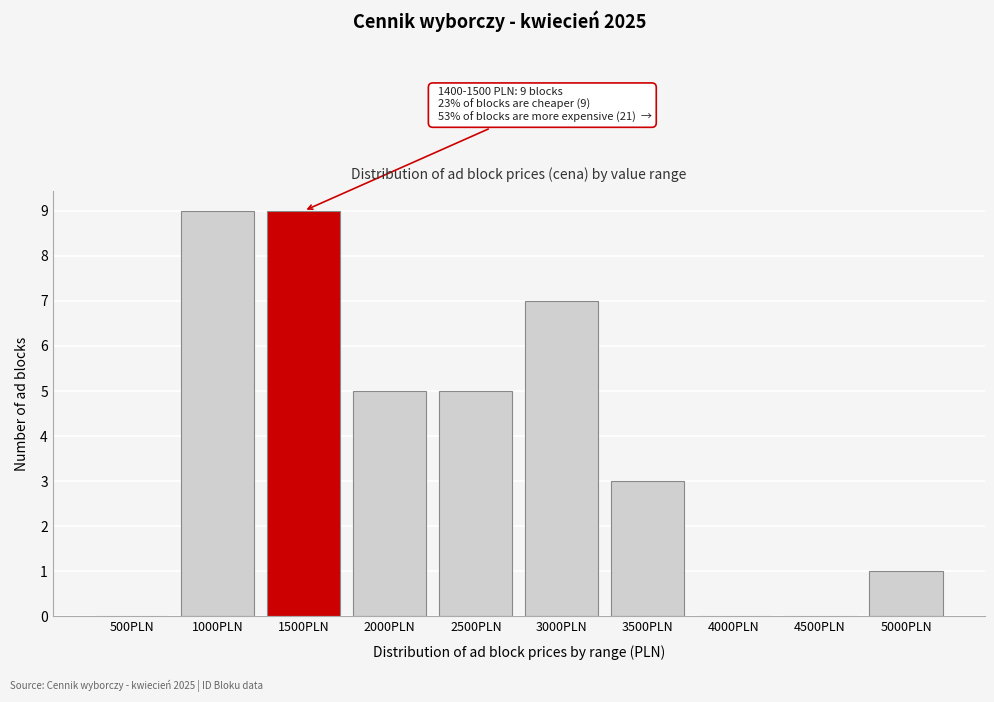

Reading left to right, list all the values displayed in this chart.

500PLN=0	1000PLN=9	1500PLN=9	2000PLN=5	2500PLN=5	3000PLN=7	3500PLN=3	4000PLN=0	4500PLN=0	5000PLN=1